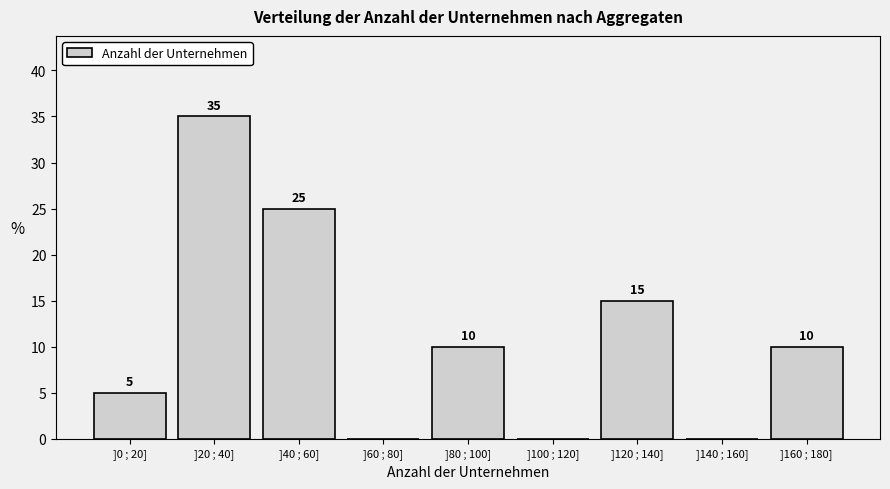

Reading left to right, transcribe all the data shown in this chart.

]0 ; 20]=5	]20 ; 40]=35	]40 ; 60]=25	]60 ; 80]=0	]80 ; 100]=10	]100 ; 120]=0	]120 ; 140]=15	]140 ; 160]=0	]160 ; 180]=10